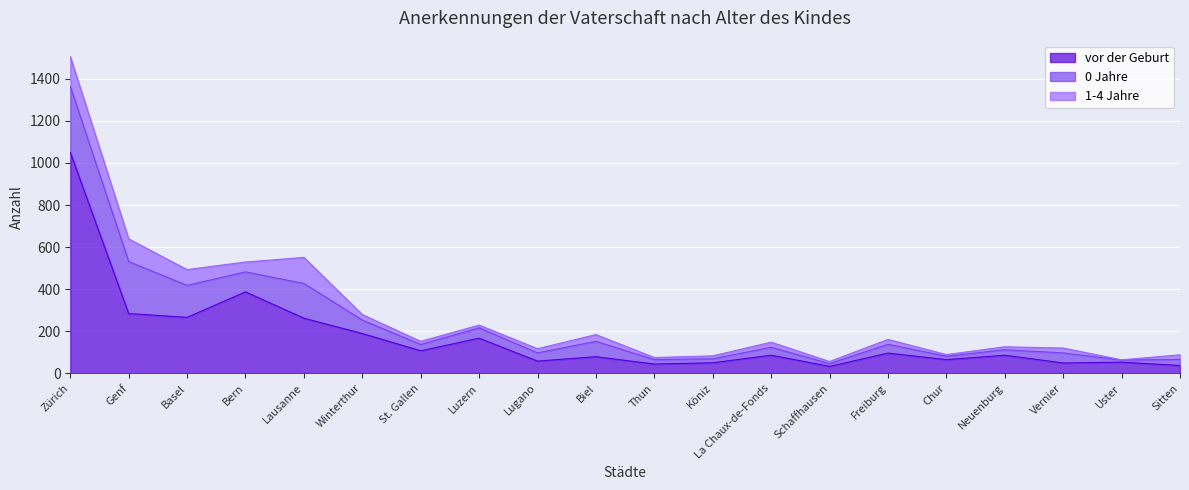

What is the difference between the second highest and second lowest values in the 1-4 Jahre series?

116